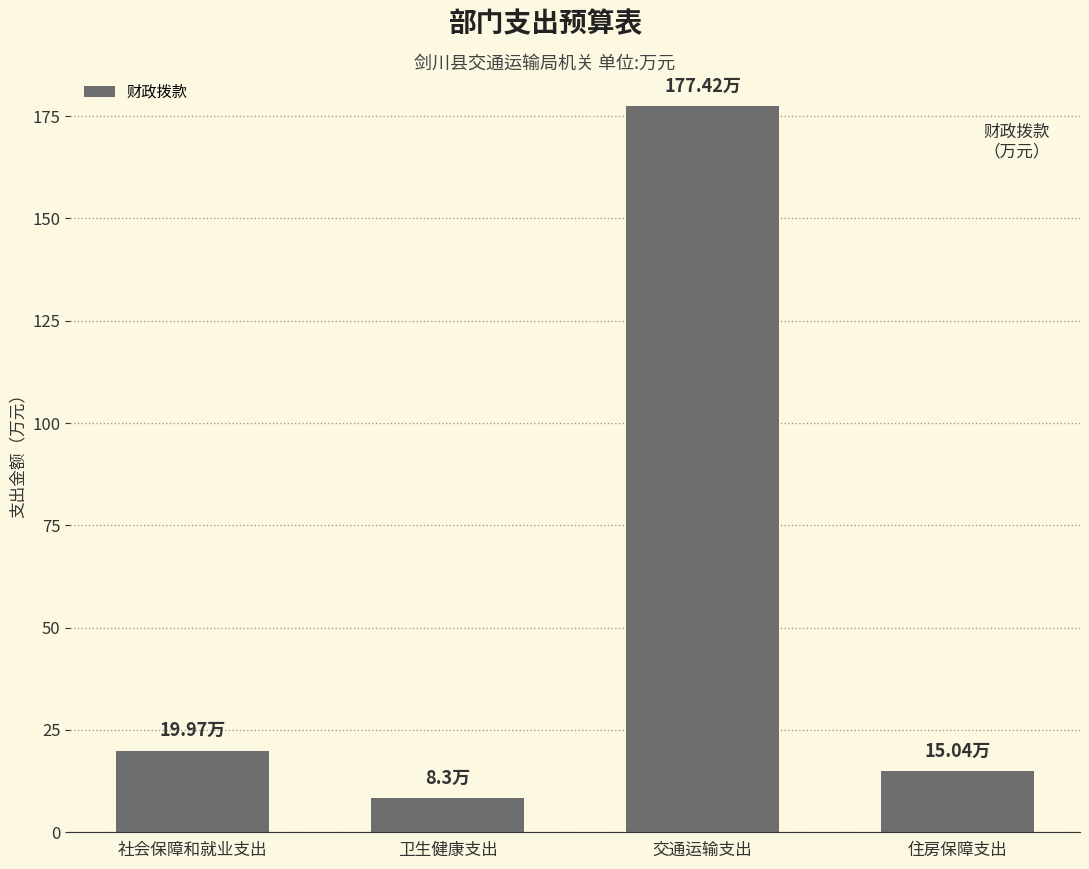

What is the change in value from 社会保障和就业支出 to 住房保障支出?

-4.9